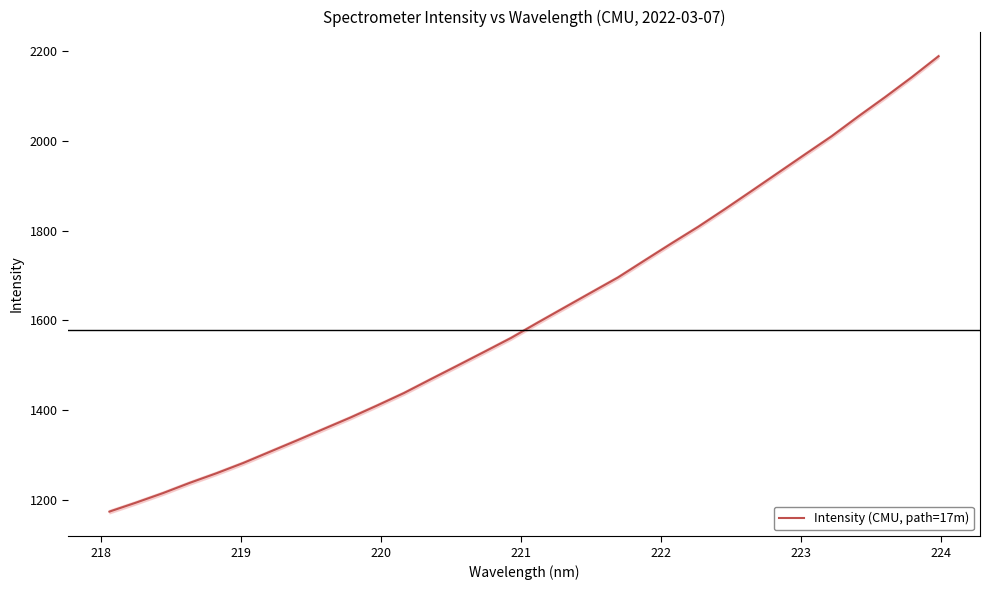

What is the average value?

1614.9